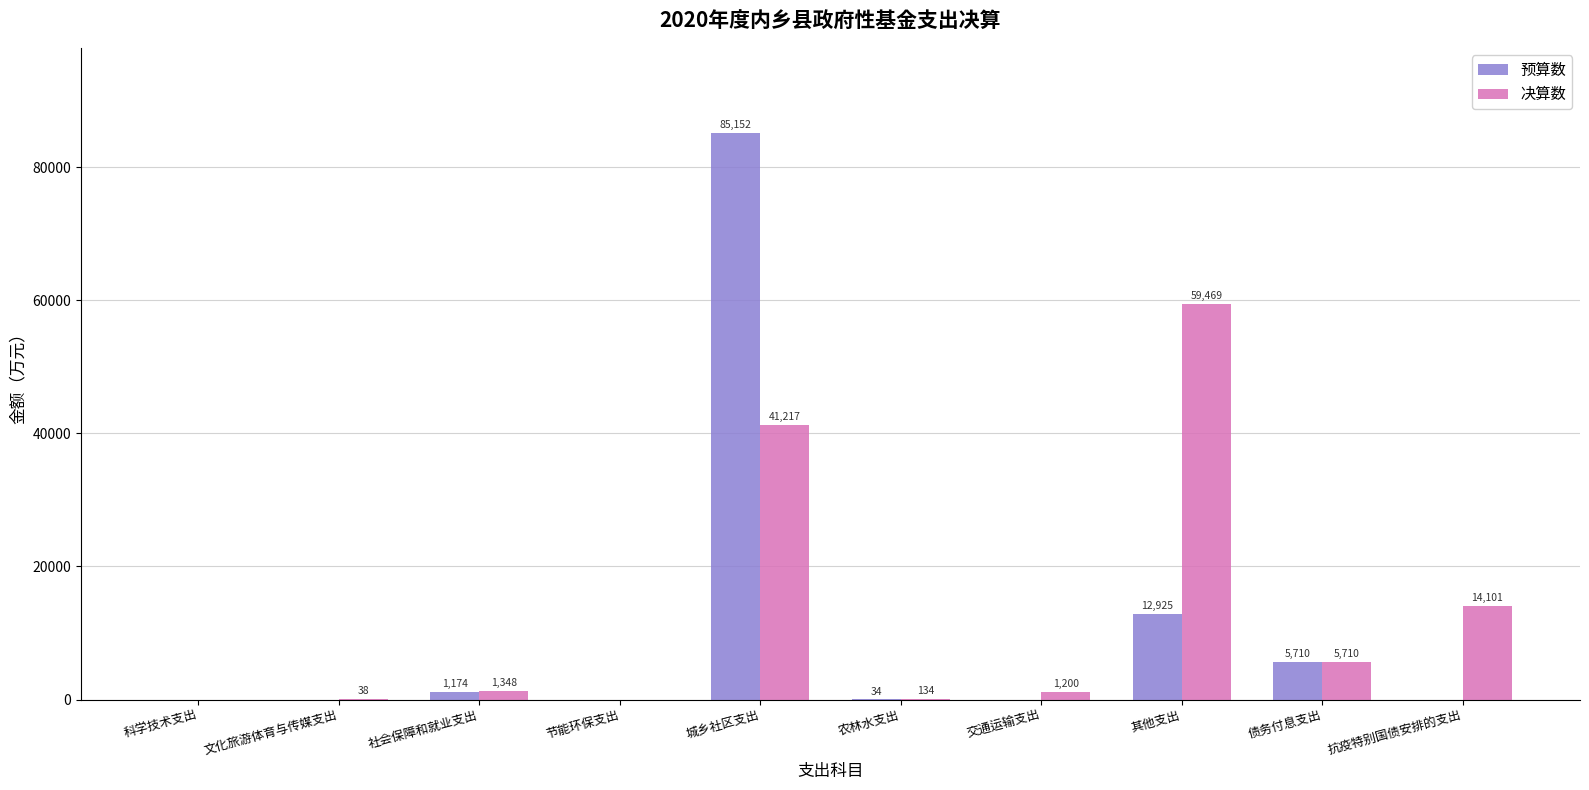

The 预算数 series shows -58028 at 文化旅游体育与传媒支出. True or false?

False